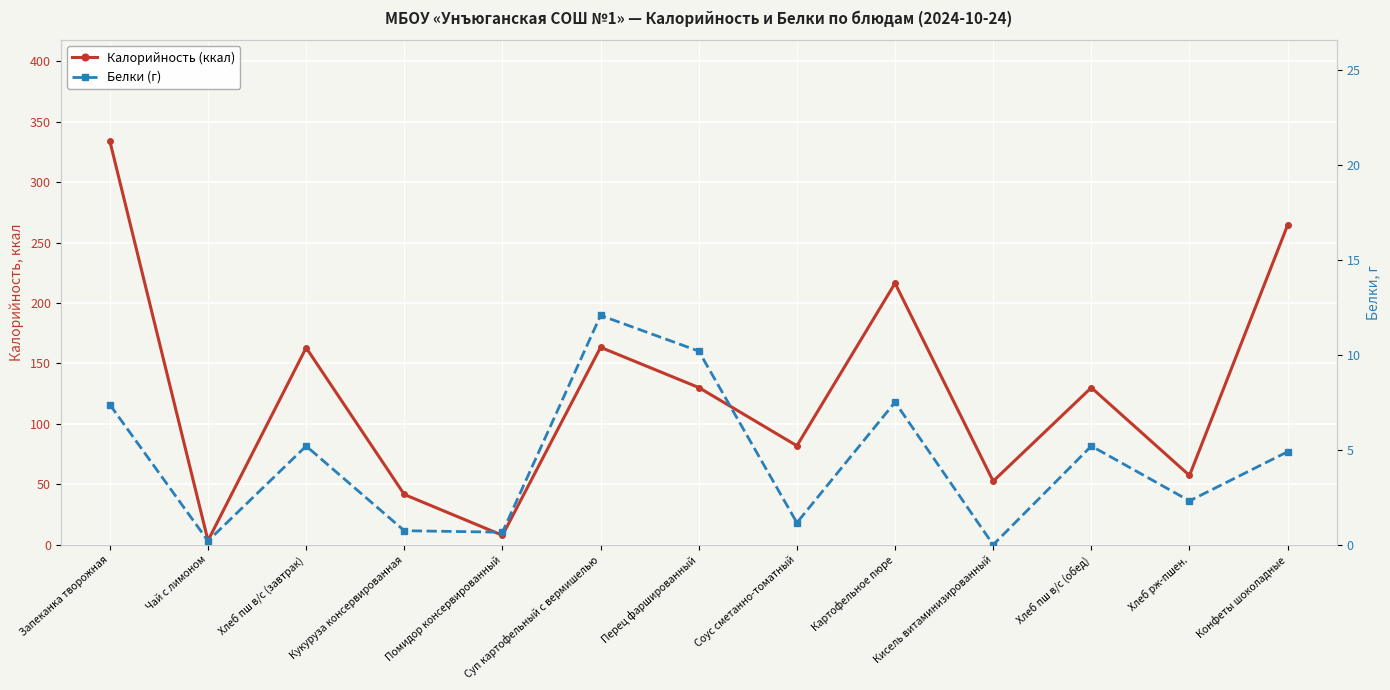

In Калорийность (ккал), how many points are lower than both neighbors (excluding endpoints)?

5